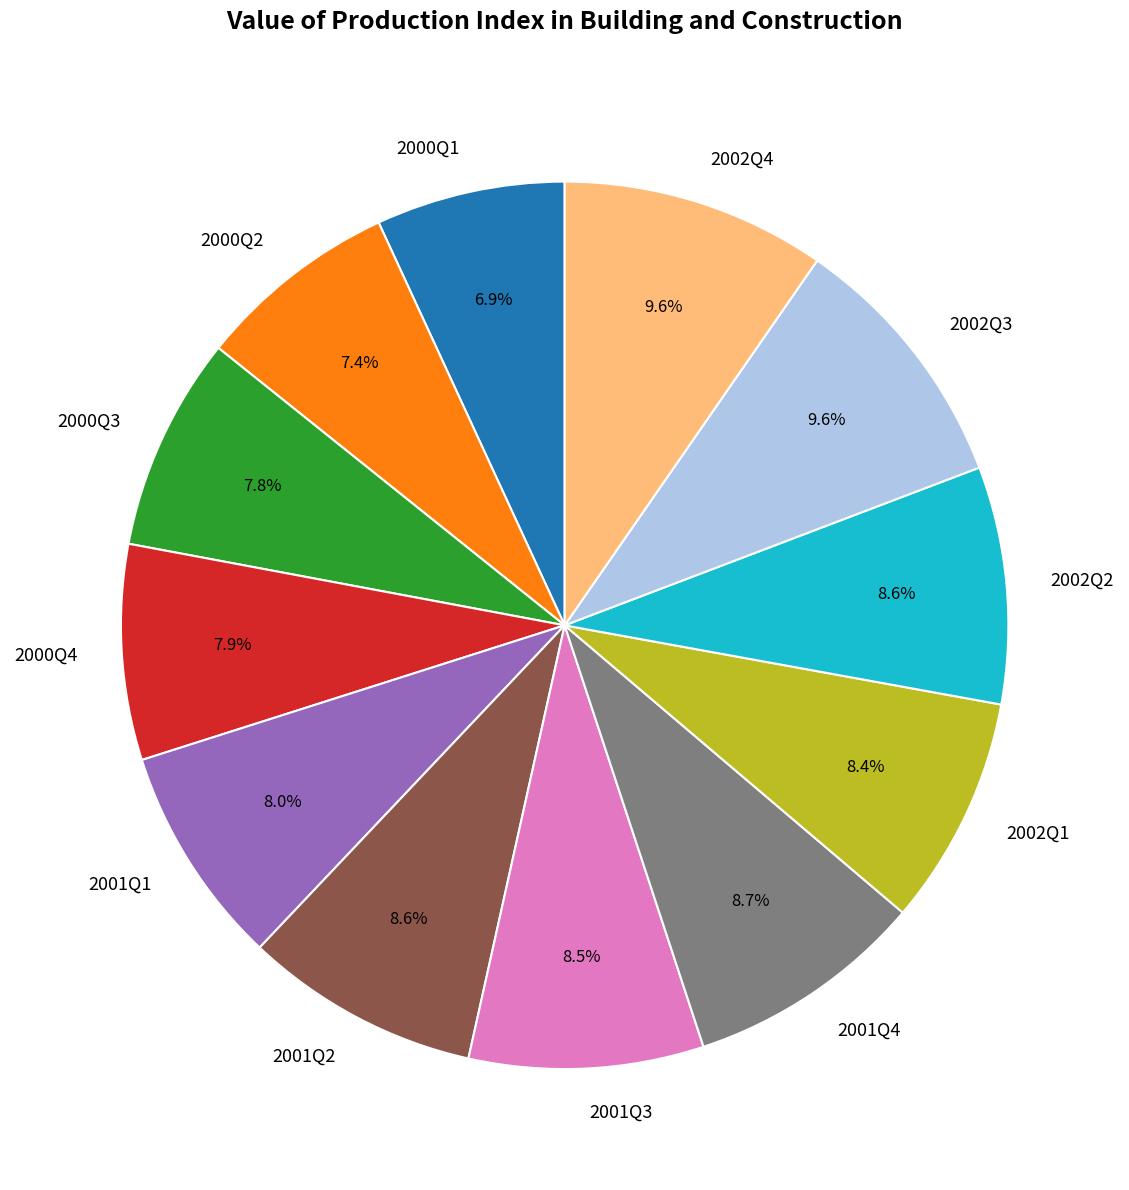

How many segments does this pie chart have?

12